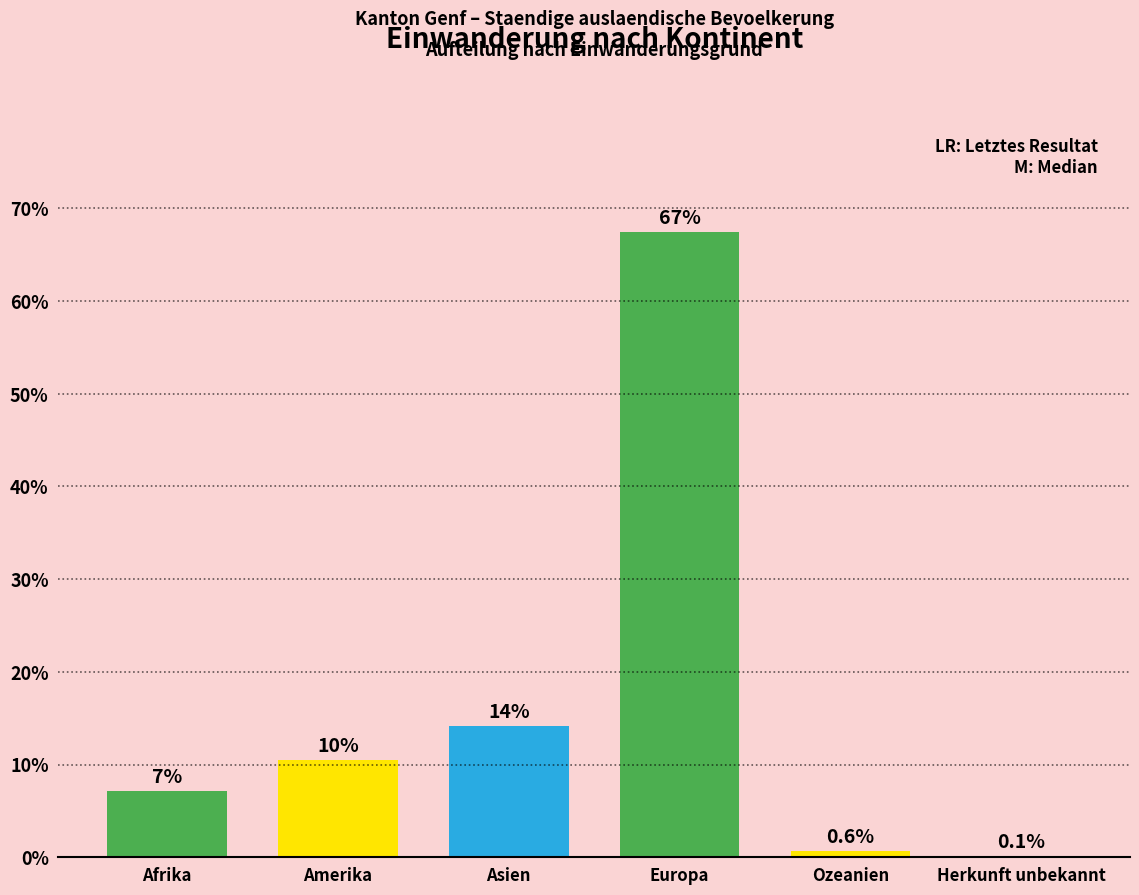

Which category has the lowest value across all series?

Herkunft unbekannt